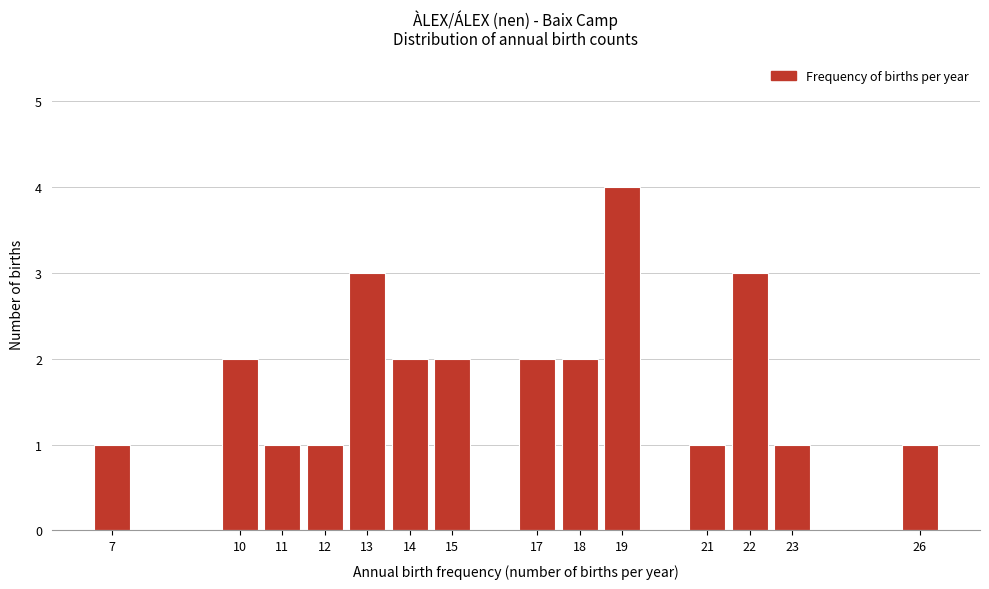

Reading right to left, list all the values displayed in this chart.

1	1	3	1	4	2	2	2	2	3	1	1	2	1